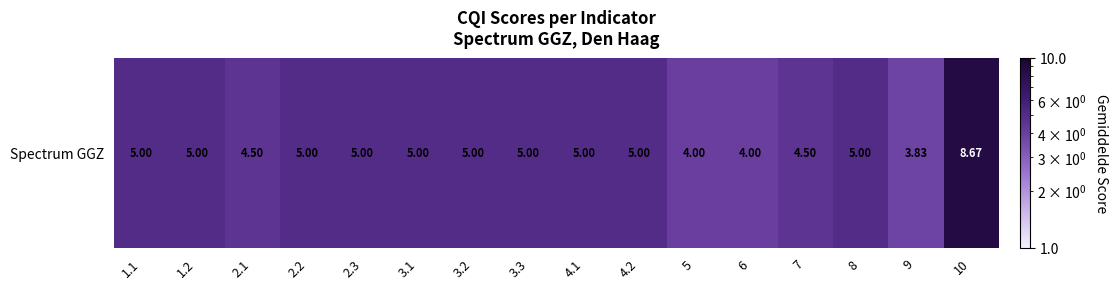

What is the ratio of the value at 5 to the value at 6?

1.0